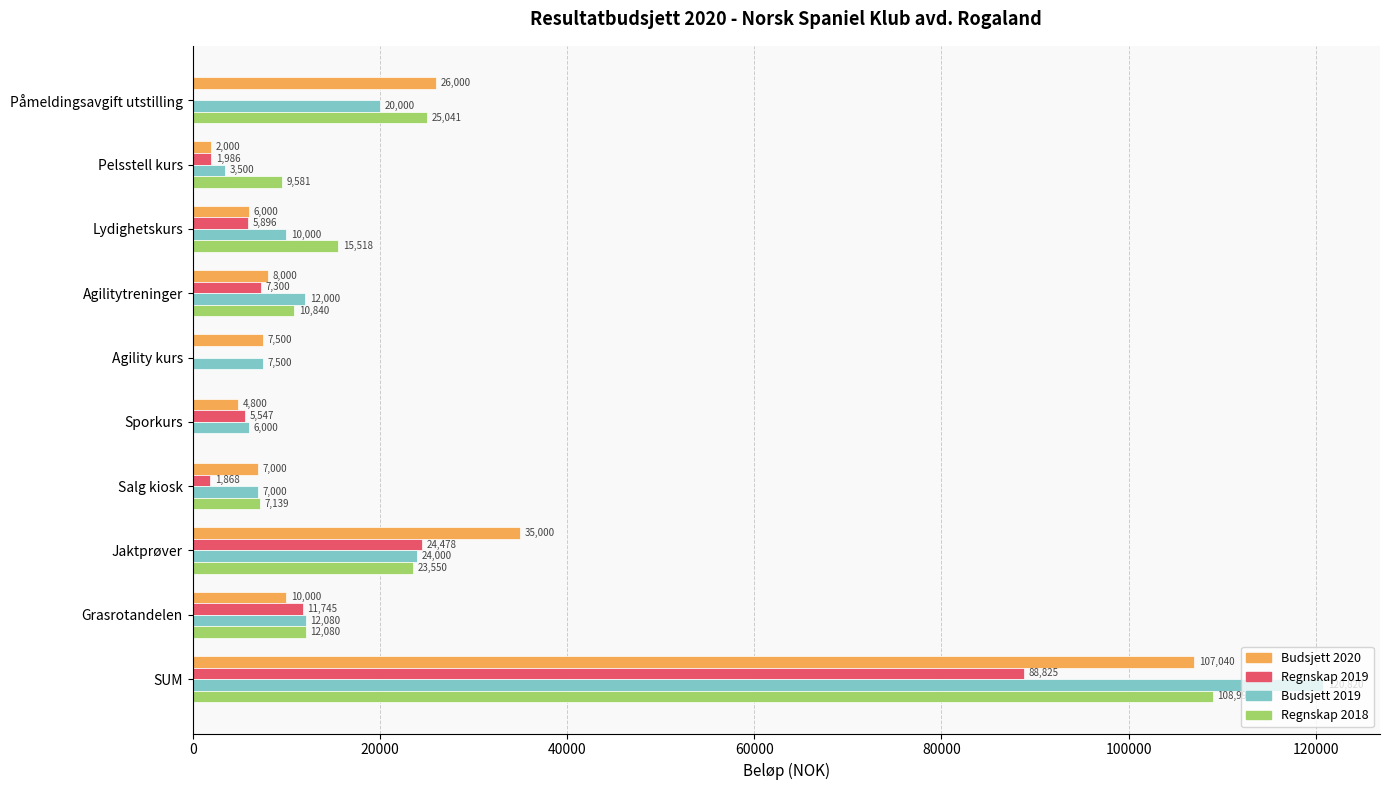

The Regnskap 2019 series shows 0 at Påmeldingsavgift utstilling. True or false?

True